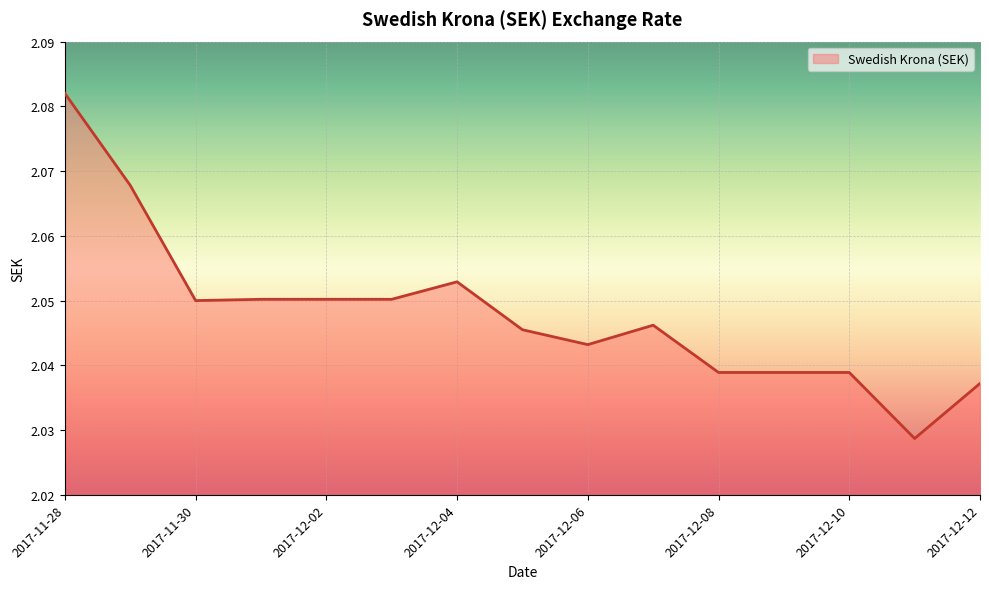

What is the maximum value shown in the chart?

2.1